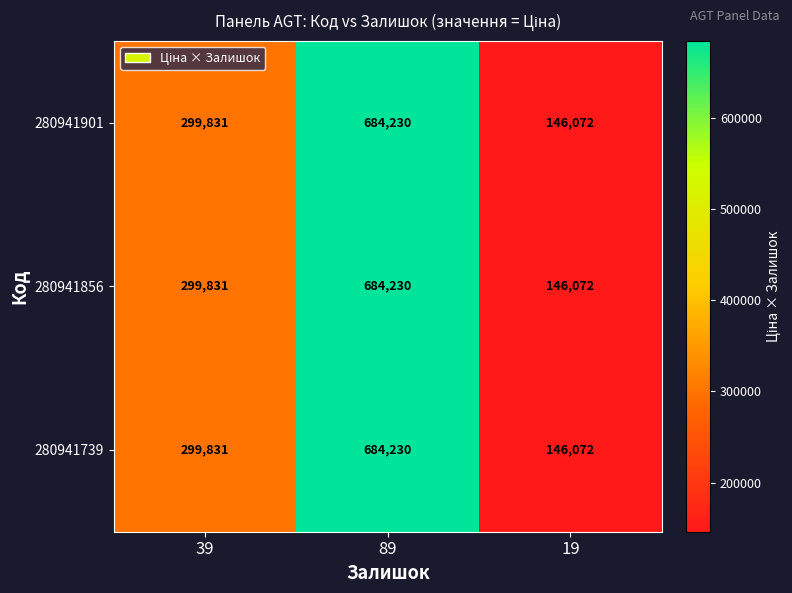

What is the total value across all series at 89?

2052690